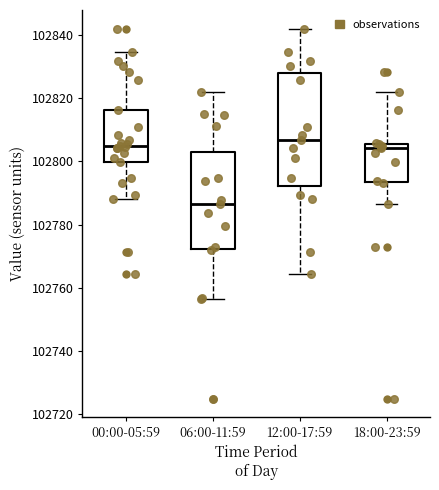

Reading left to right, read every box against the y-axis: the position of its median line, the range the box covers, and the ends of its whiskers. The values are not printed on the chart, so give them approximately, as read against the axis.

00:00-05:59: median 102806, box 102800 to 102816, whiskers 102788 to 102834
06:00-11:59: median 102786, box 102772 to 102802, whiskers 102756 to 102822
12:00-17:59: median 102806, box 102792 to 102828, whiskers 102764 to 102842
18:00-23:59: median 102804, box 102794 to 102806, whiskers 102786 to 102822